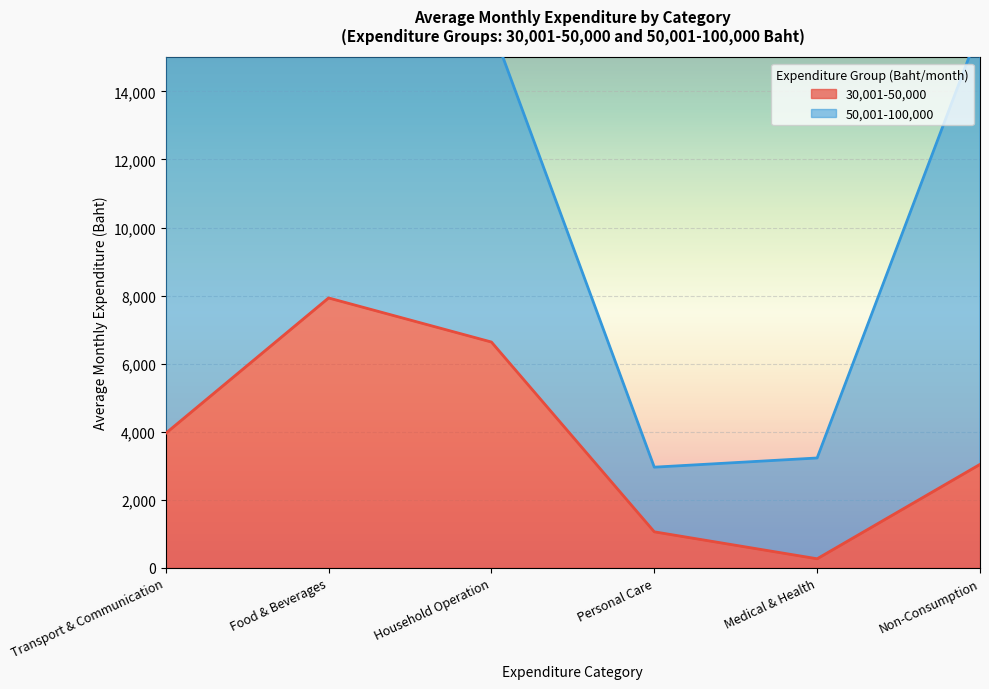

How many categories are shown in the chart?

6